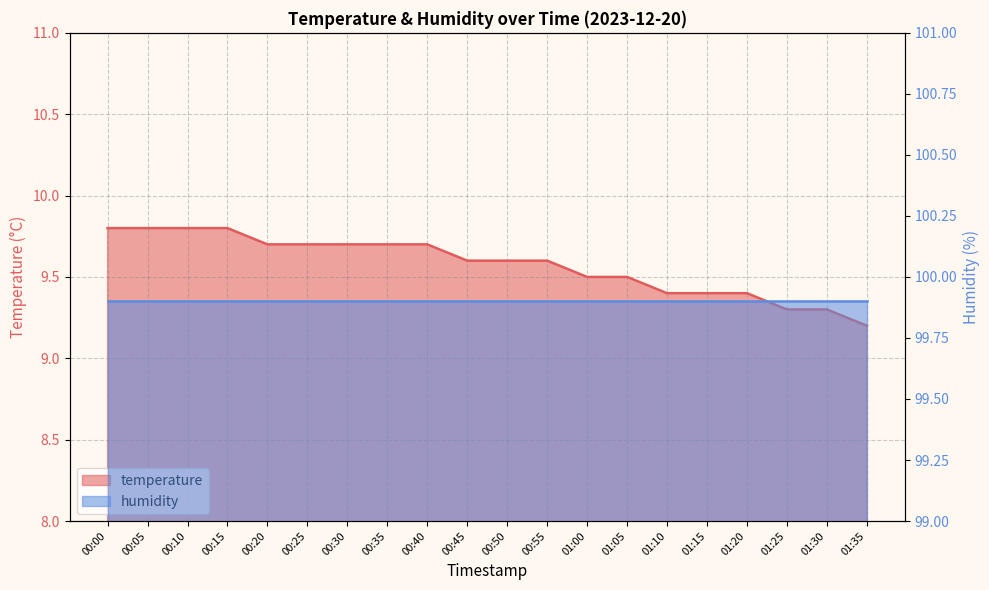

Reading left to right, transcribe all the data shown in this chart.

00:00=9.8	00:05=9.8	00:10=9.8	00:15=9.8	00:20=9.7	00:25=9.7	00:30=9.7	00:35=9.7	00:40=9.7	00:45=9.6	00:50=9.6	00:55=9.6	01:00=9.5	01:05=9.5	01:10=9.4	01:15=9.4	01:20=9.4	01:25=9.3	01:30=9.3	01:35=9.2